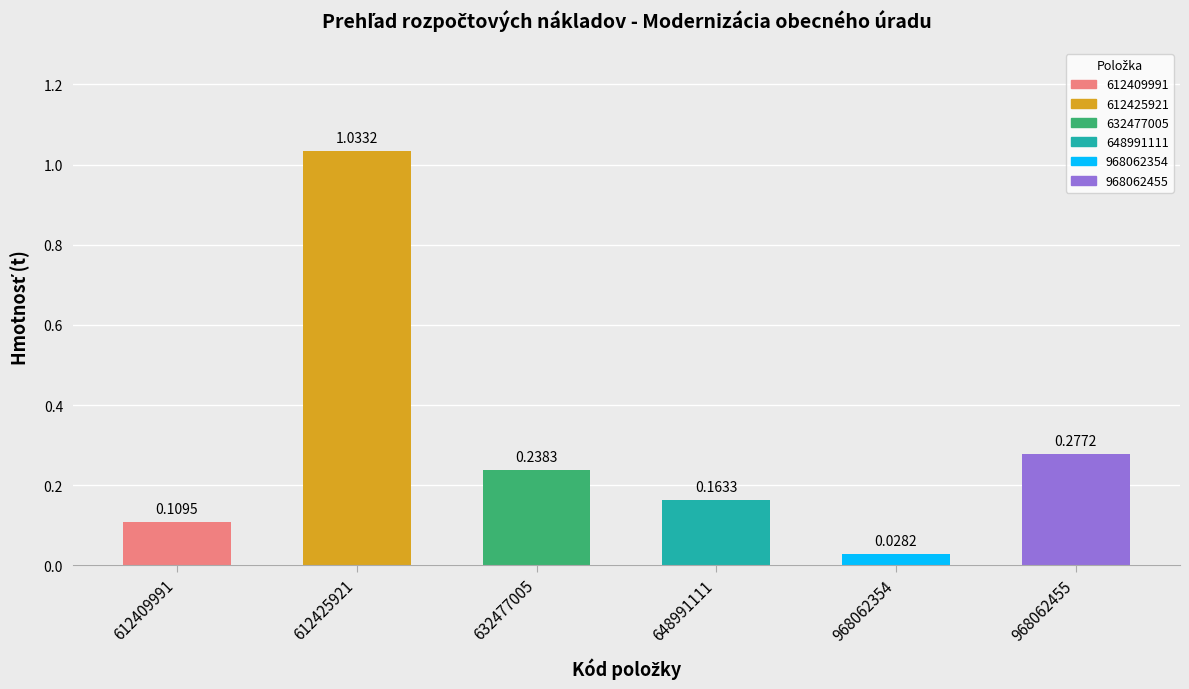

Is it true that 6 - UPRAVY POVRCHOV equals 0.3 at 648991111?

False